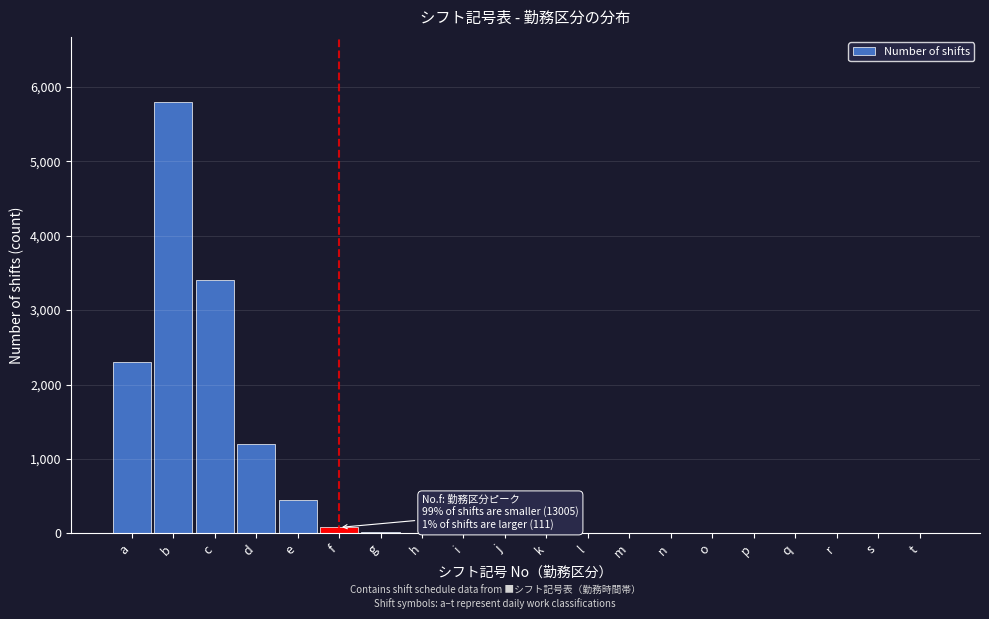

True or false: the data shows 718 at e.

False